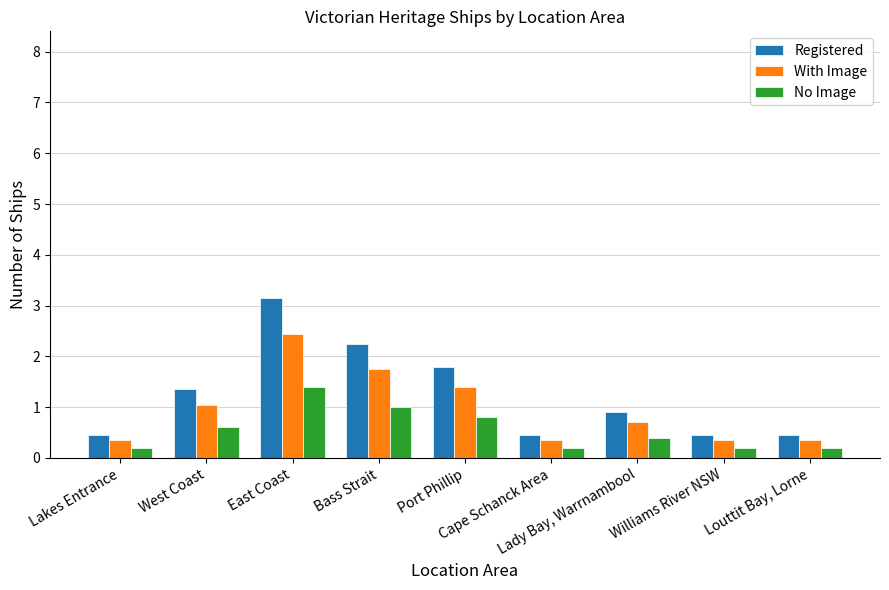

At which label is With Image closest to 1?

West Coast